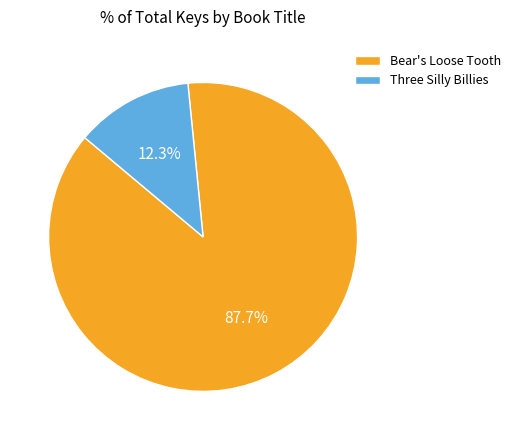

Is Bear's Loose Tooth the majority of the pie?

Yes